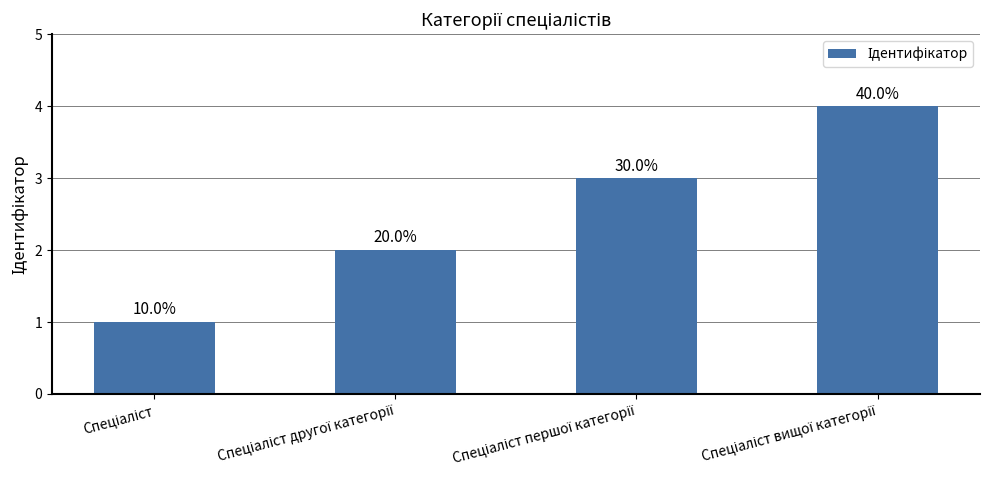

Which category has the highest value across all series?

Спеціаліст вищої категорії